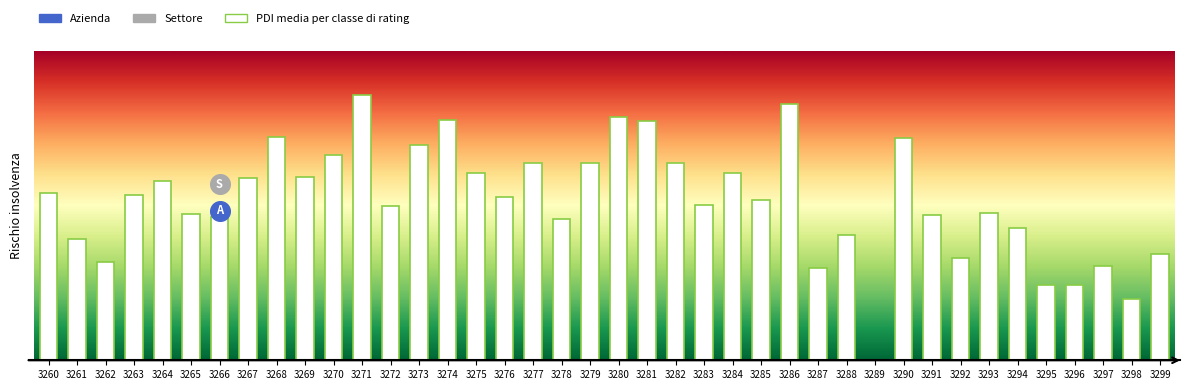

What is the ratio of the value at 3279 to the value at 3260?

1.2